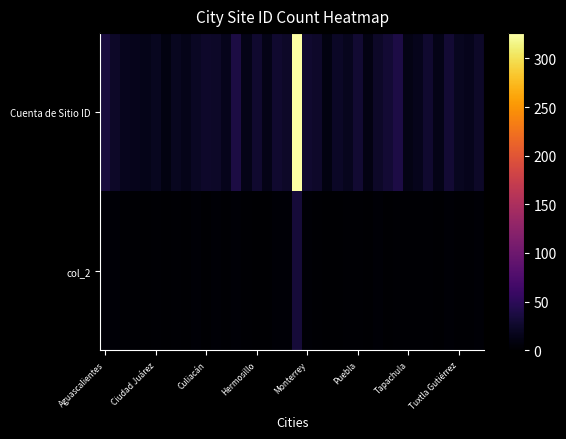

Reading left to right, extract all data points from this chart.

Cuenta de Sitio ID: 35	23	17	16	15	19	9	18	15	21	25	23	16	38	14	27	14	28	24	326	28	25	9	22	17	29	11	23	30	39	12	16	27	14	30	18	16	24
col_2: 4	3	2	2	1	2	1	2	1	3	1	3	2	3	2	1	1	3	3	33	3	2	1	0	2	2	1	3	1	2	2	2	2	1	3	2	2	3